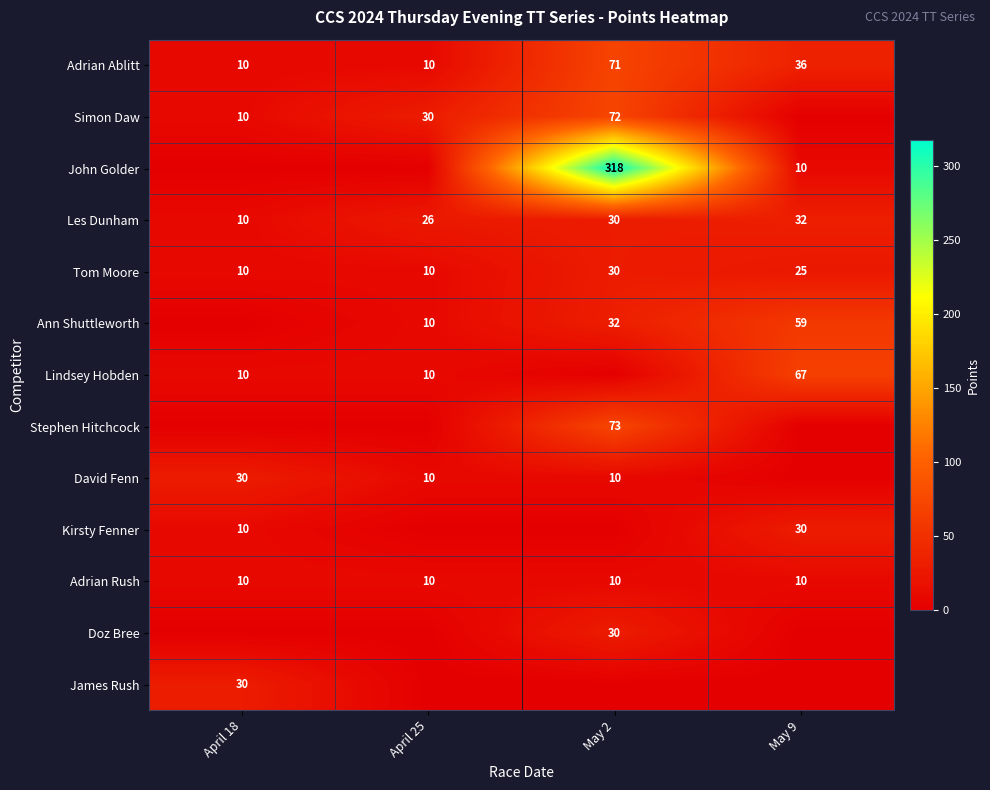

Is it true that John Golder equals 68 at May 2?

False